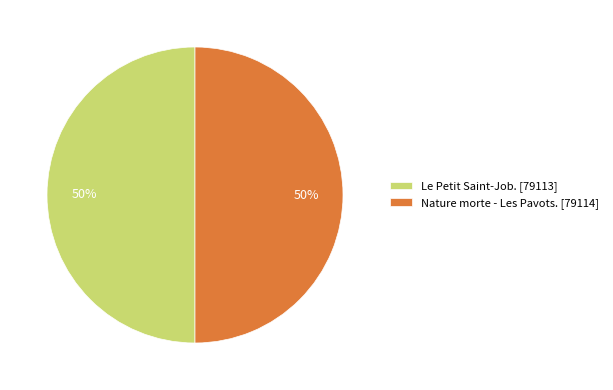

What is the ratio of the value at Le Petit Saint-Job. [79113] to the value at Nature morte - Les Pavots. [79114]?

1.0